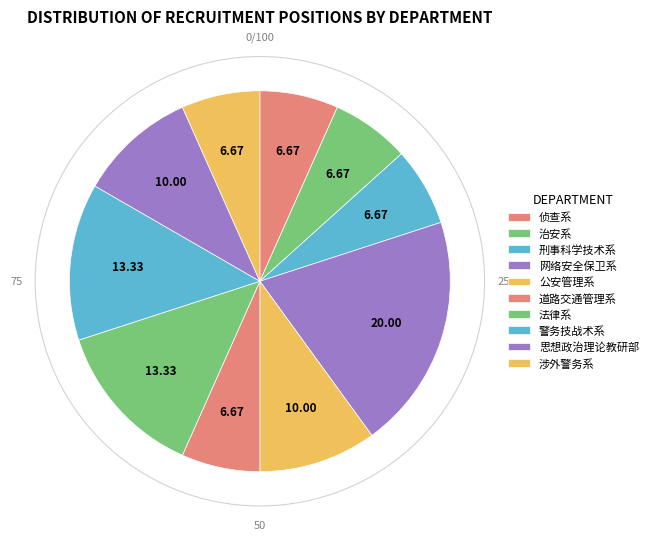

Count the number of slices in the pie.

10